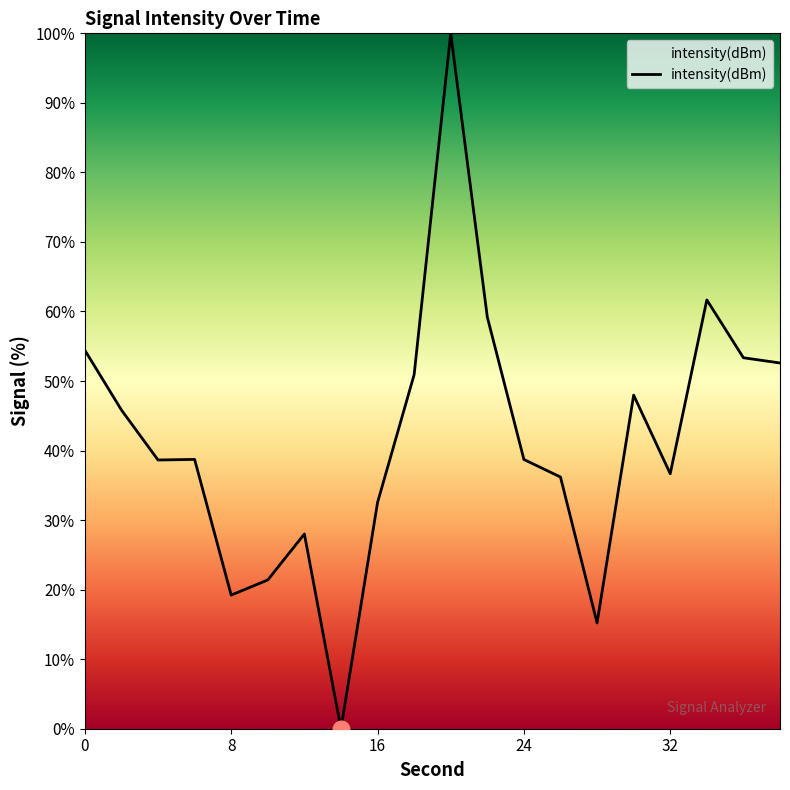

What is the greatest value displayed?

100.0